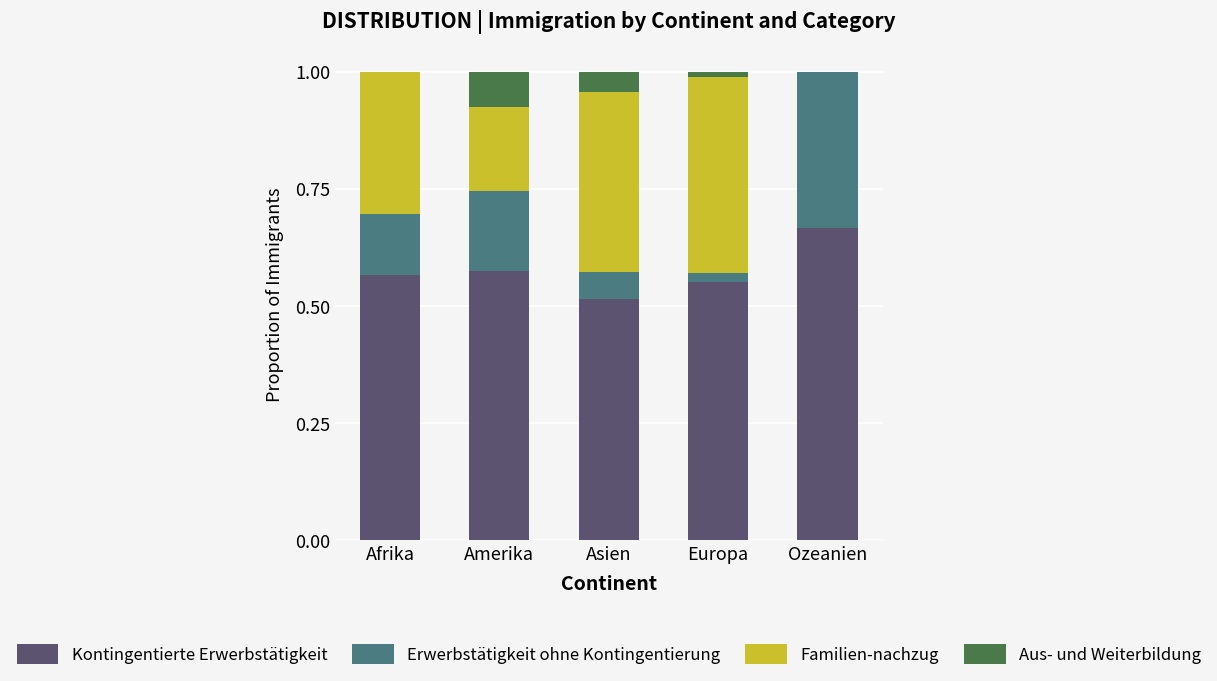

At which label does Kontingentierte Erwerbstätigkeit reach its peak?

Ozeanien